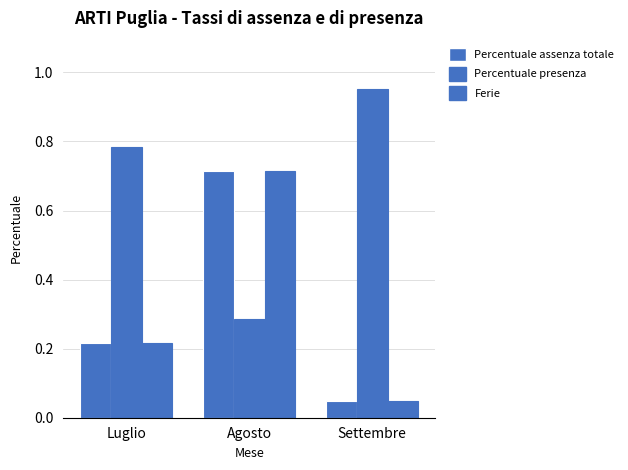

Rank the series at Settembre from lowest to highest value.

Percentuale assenza totale, Ferie, Percentuale presenza